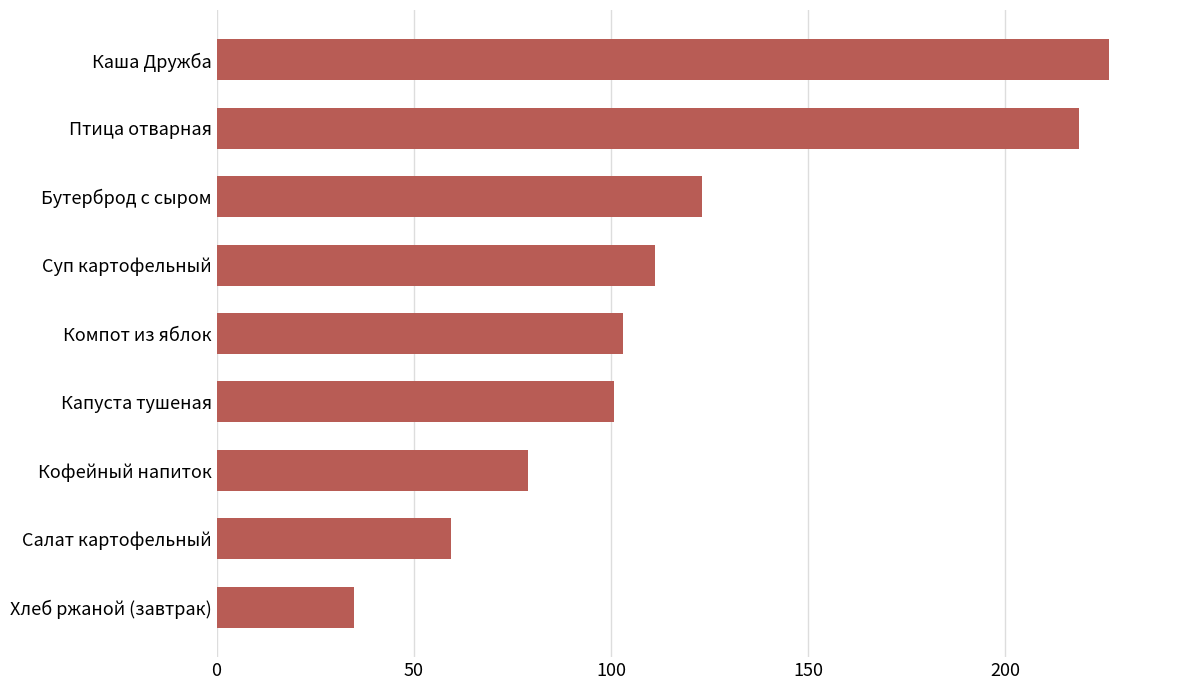

What is the sum of all values?

1056.0